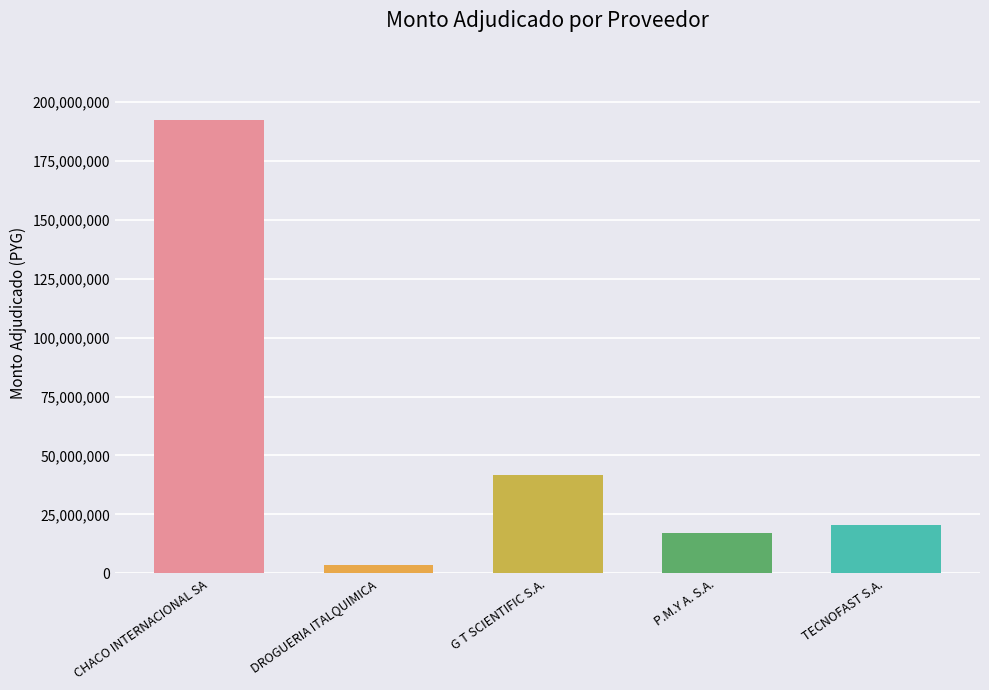

What is the sum of the values at G T SCIENTIFIC S.A. and P.M.Y A. S.A.?

58702961